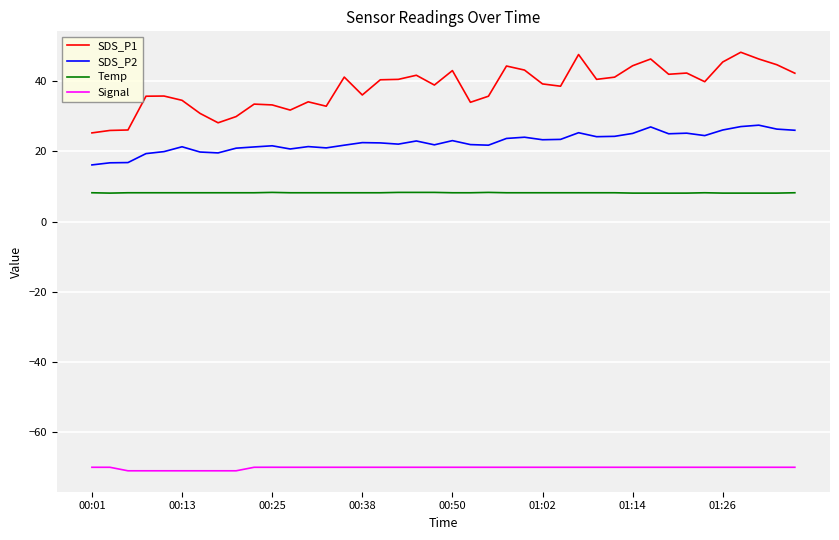

Which series has the largest range (max minus min)?

SDS_P1